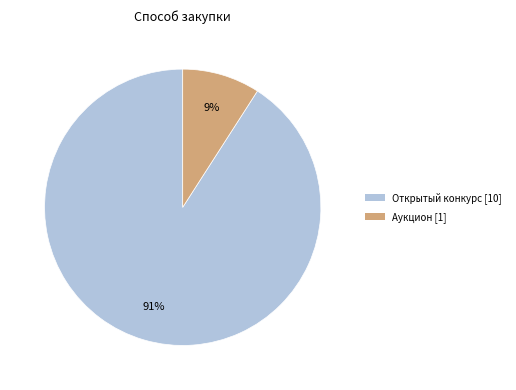

To the nearest percent, what is the difference between the largest and smallest slice percentages?

82%